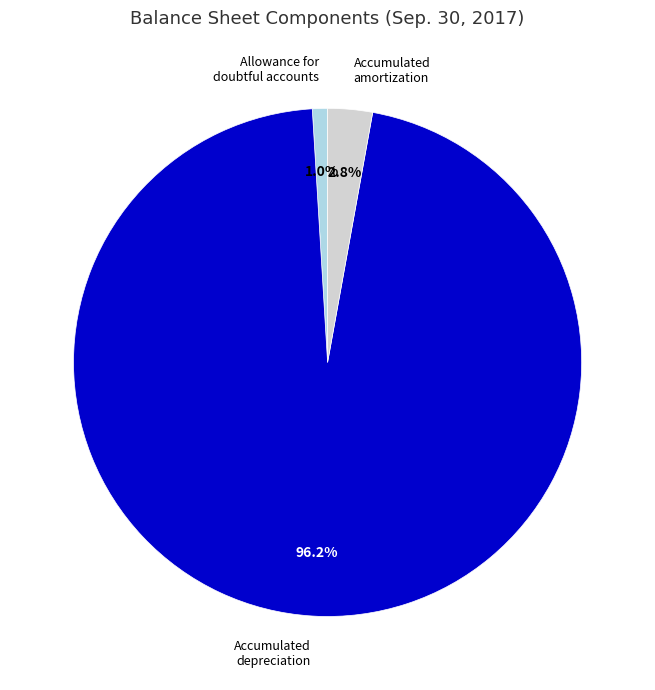

Is there any slice that represents more than half of the pie?

Yes